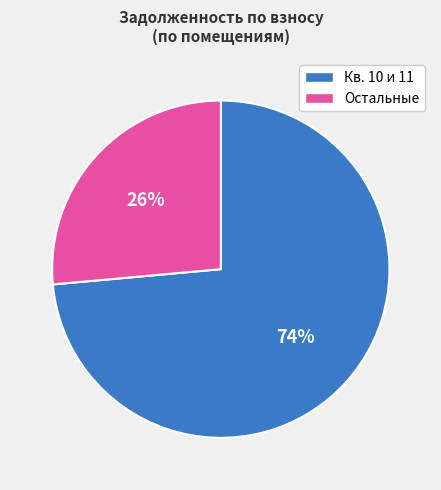

What is the majority slice?

Кв. 10 и 11